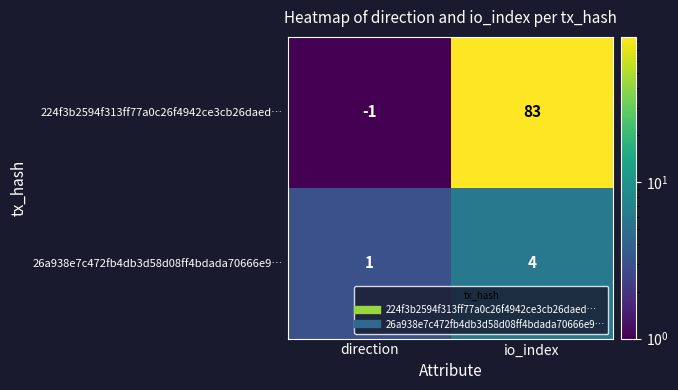

Rank the series by their maximum value, from highest to lowest.

224f3b2594f313ff77a0c26f4942ce3cb26daed…, 26a938e7c472fb4db3d58d08ff4bdada70666e9…